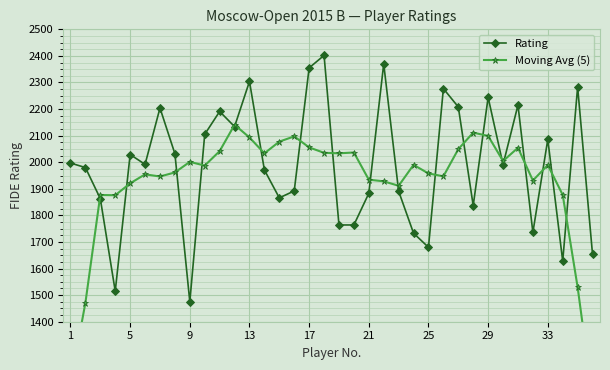

Reading left to right, transcribe all the data shown in this chart.

Rating: 1997.0	1980.0	1863.0	1515.0	2029.0	1992.0	2204.0	2032.0	1475.0	2105.0	2191.0	2134.0	2304.0	1971.0	1866.0	1892.0	2355.0	2402.0	1764.0	1764.0	1883.0	2370.0	1891.0	1733.0	1680.0	2277.0	2208.0	1837.0	2244.0	1991.0	2215.0	1736.0	2086.0	1628.0	2283.0	1653.0
Moving Avg (5): 1168.0	1471.0	1876.8	1875.8	1920.6	1954.4	1946.4	1961.6	2001.4	1987.4	2041.8	2141.0	2093.2	2033.4	2077.6	2097.2	2055.8	2035.4	2033.6	2036.6	1934.4	1928.2	1911.4	1990.2	1957.8	1947.0	2049.2	2111.4	2099.0	2004.6	2054.4	1931.2	1989.6	1877.2	1530.0	1112.8